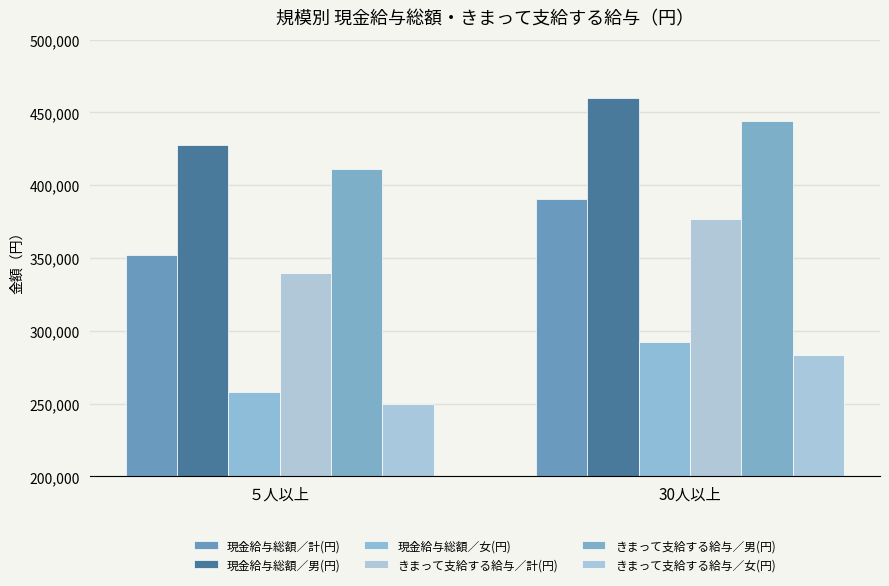

Is it true that 現金給与総額／計(円) equals 352373 at ５人以上?

True